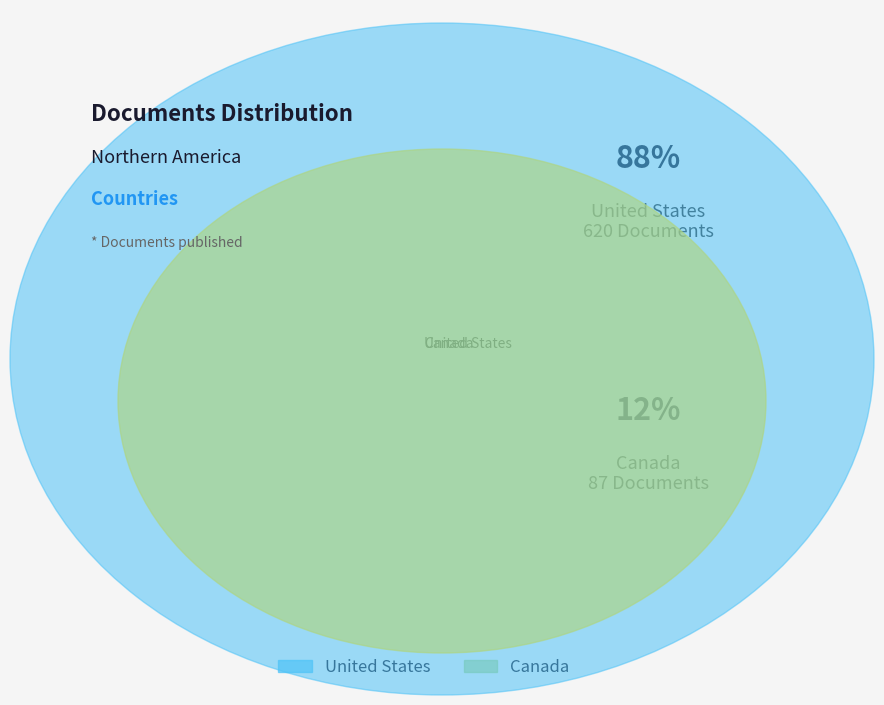

Is there any slice that represents more than half of the pie?

Yes